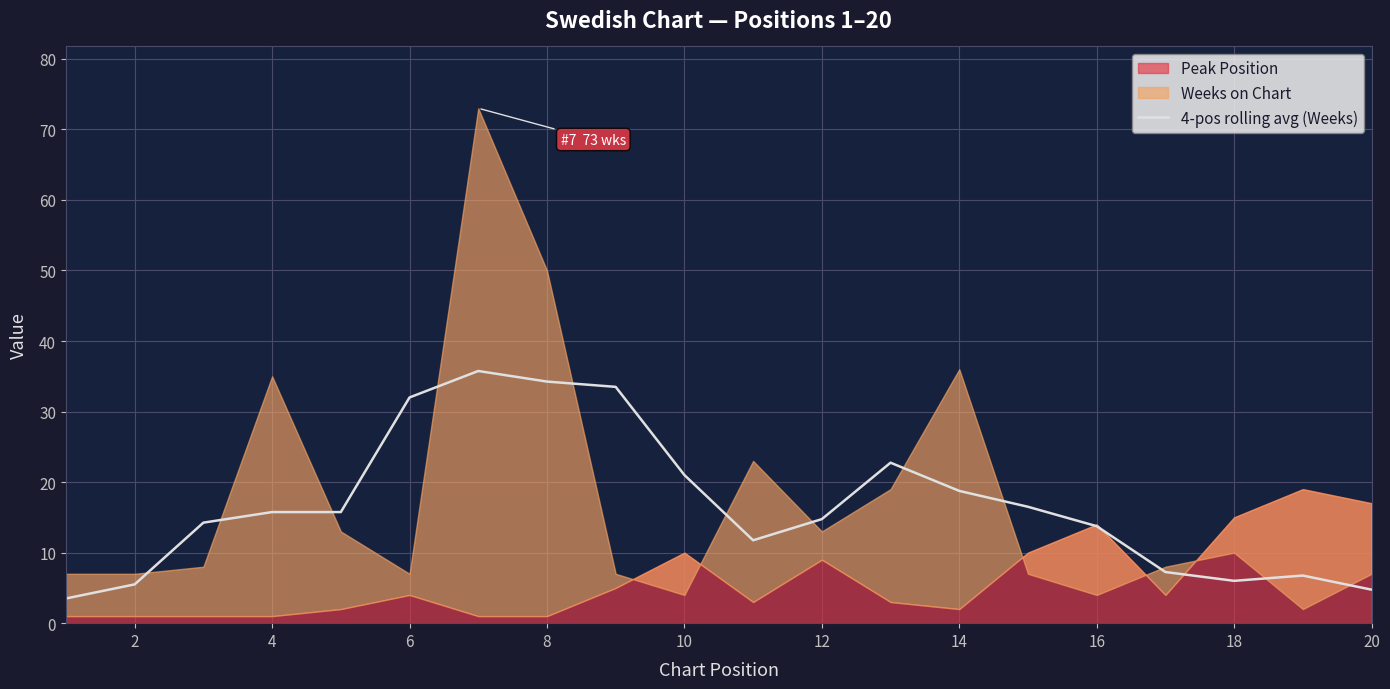

What is the highest value of the 4-pos rolling avg (Weeks) series?

35.8